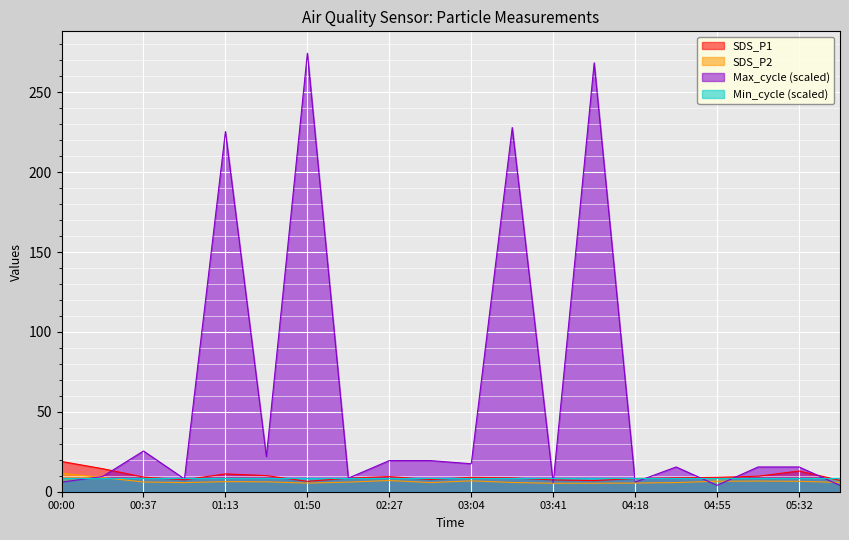

True or false: Max_cycle and SDS_P1 intersect in this chart.

True